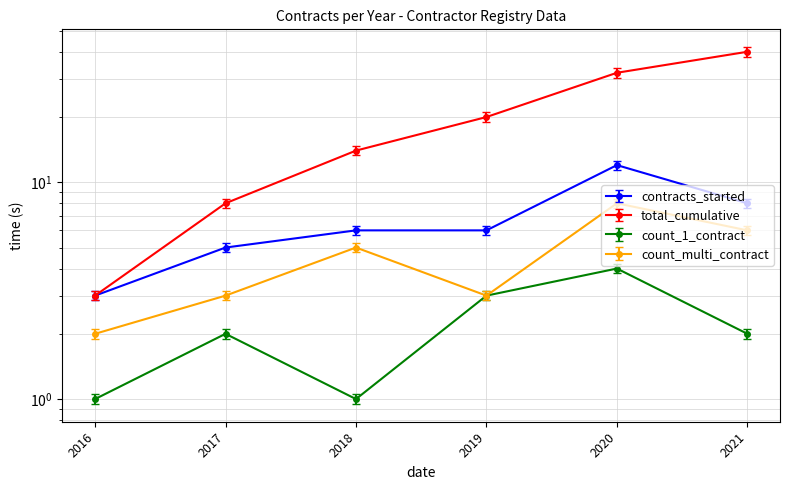

What is the difference between the count_multi_contract values at 2017 and 2021?

2.9